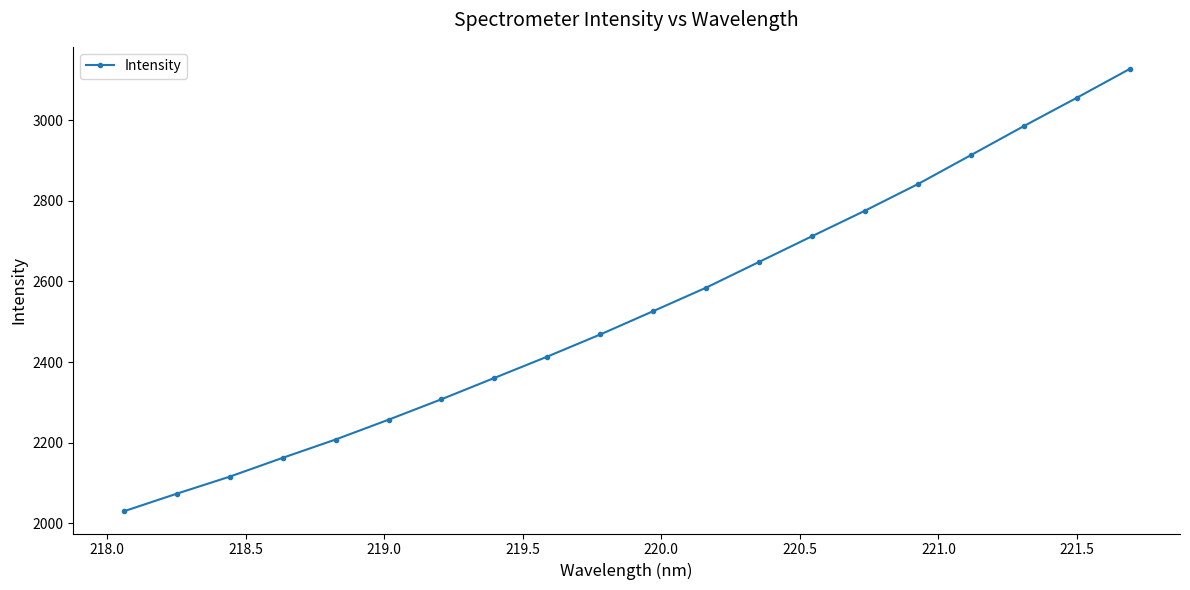

What is the difference between the second highest and minimum values?

1026.0